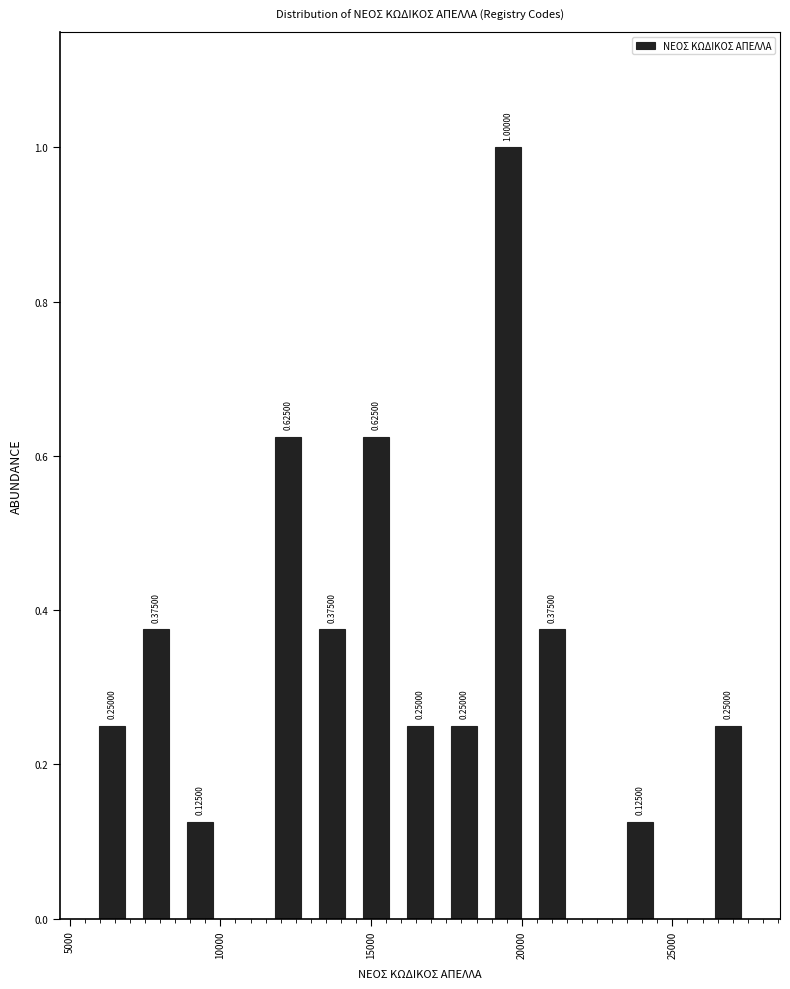

Read against the x-axis, roughly where is the centre of the tallest bar?

19500